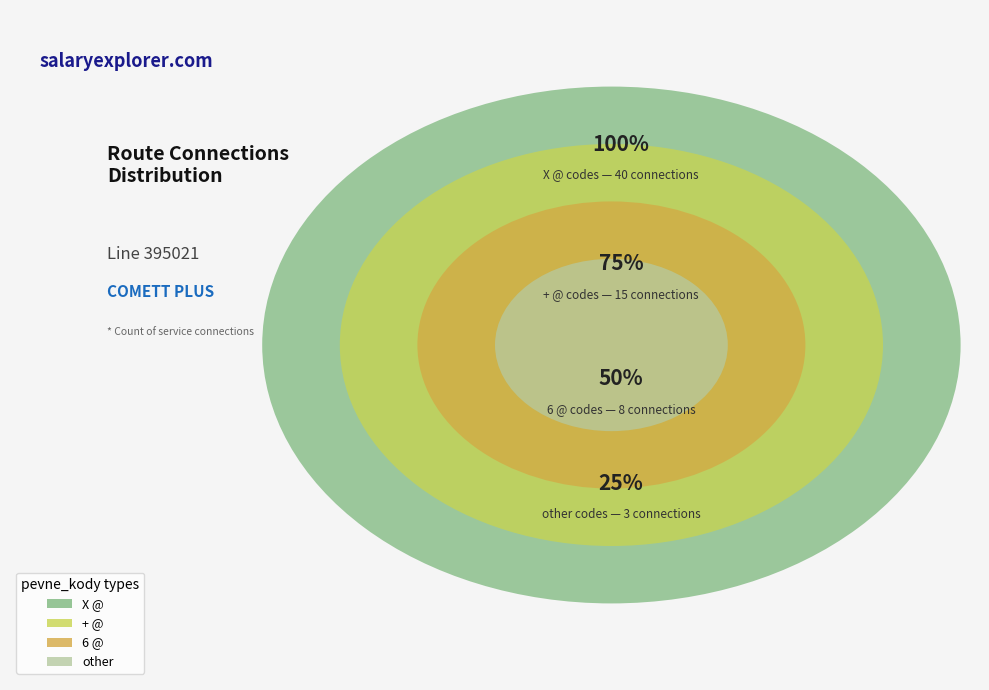

Combined, do 6 @ and X @ account for over 50%?

Yes